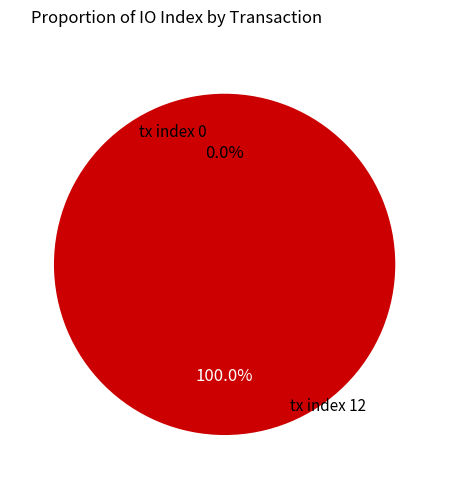

Which slice is the largest?

tx index 12